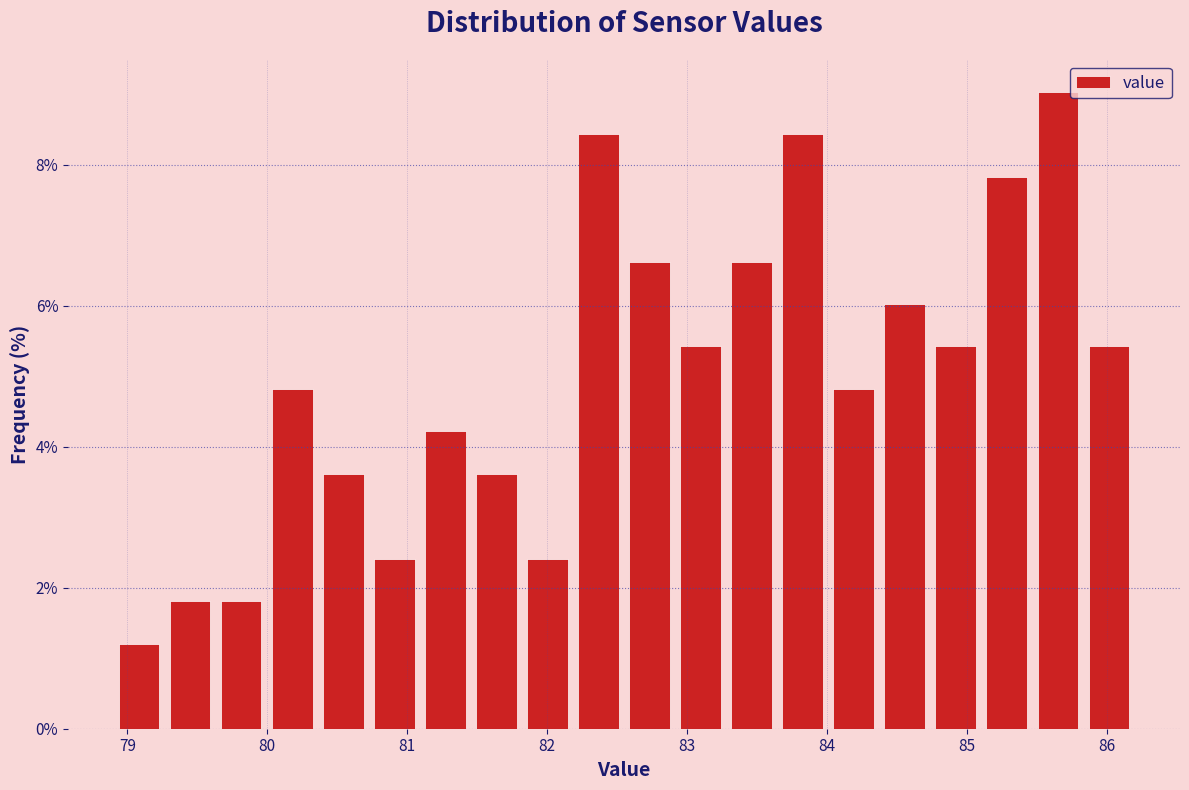

Read against the x-axis, roughly where is the centre of the tallest bar?

85.7